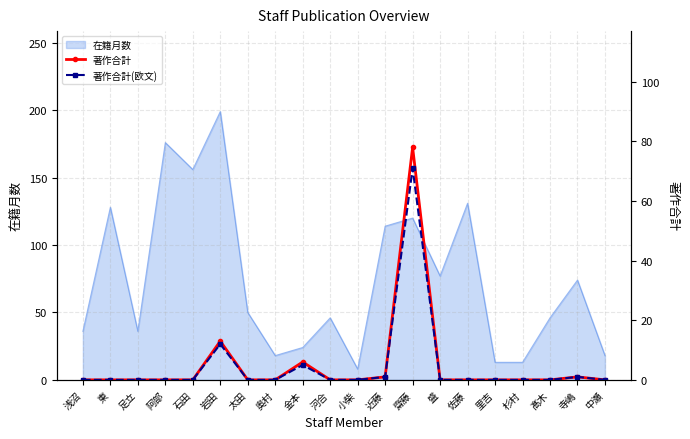

At which label is 在籍月数 closest to 103?

近藤